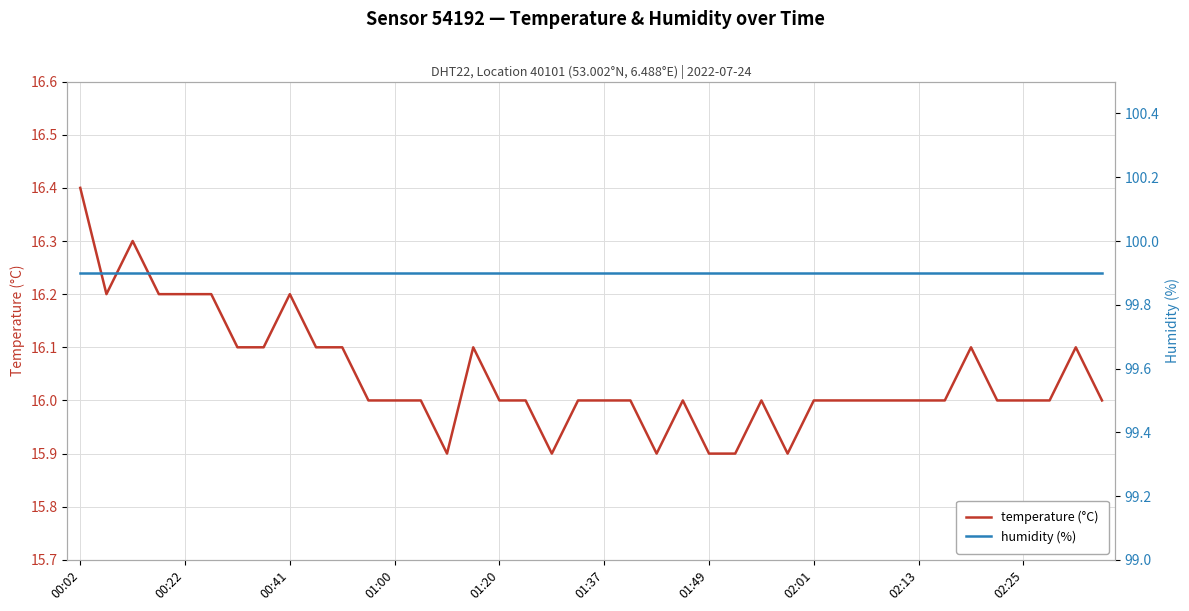

The temperature (°C) series shows 4.8 at 00:22. True or false?

False